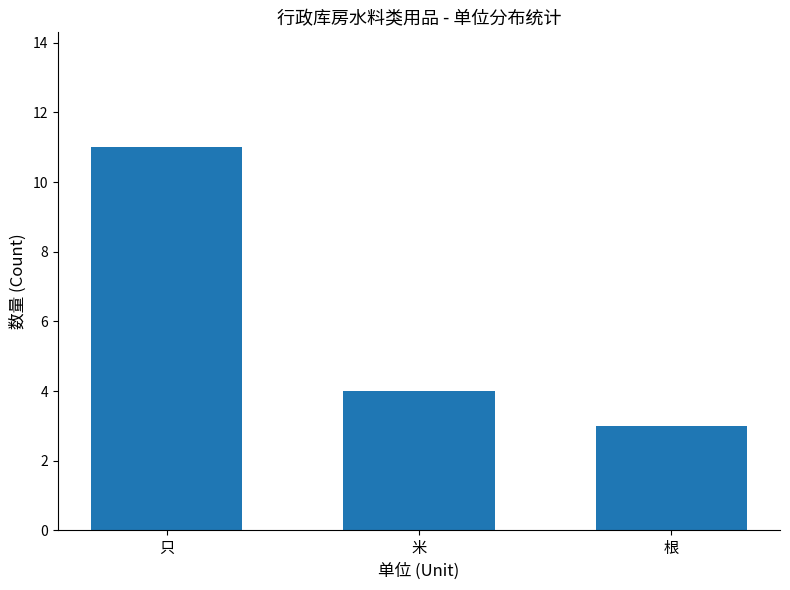

Rank the categories by value from lowest to highest.

根, 米, 只